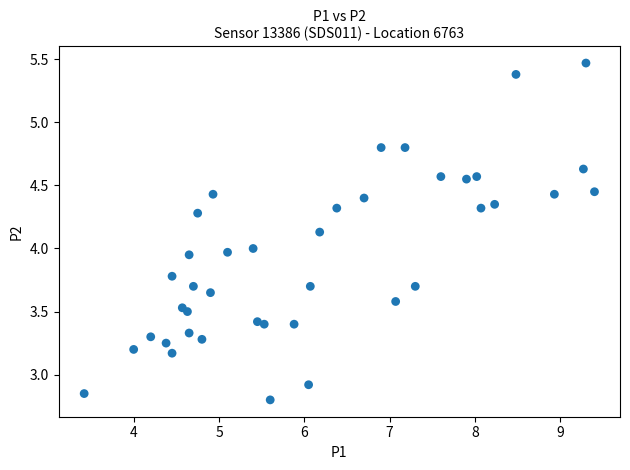

What is the range of Y values (max minus min)?

2.7